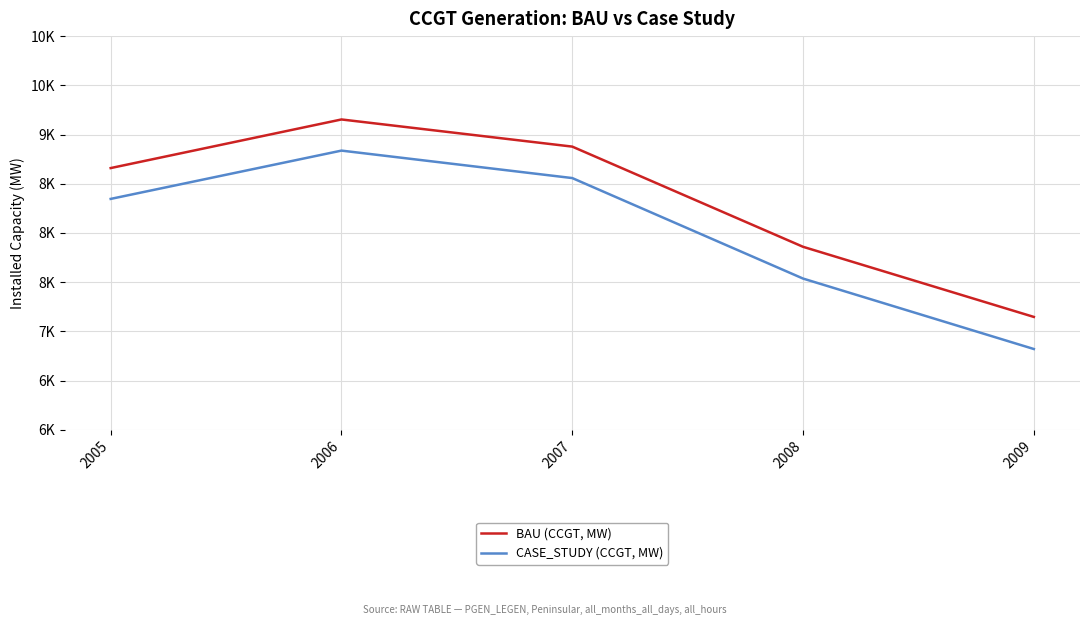

What is the total value across all series at 2005?

17005.1